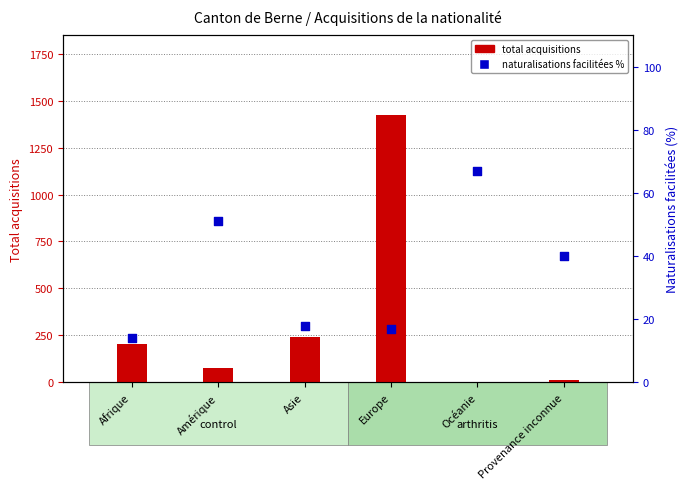

Which series contains the lowest Y value?

total acquisitions